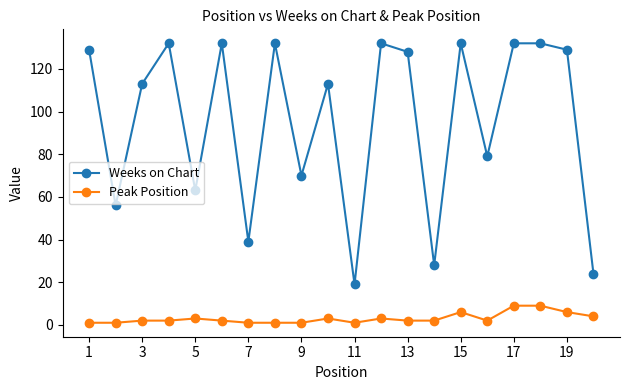

True or false: Weeks on Chart and Peak Position cross at least once.

False